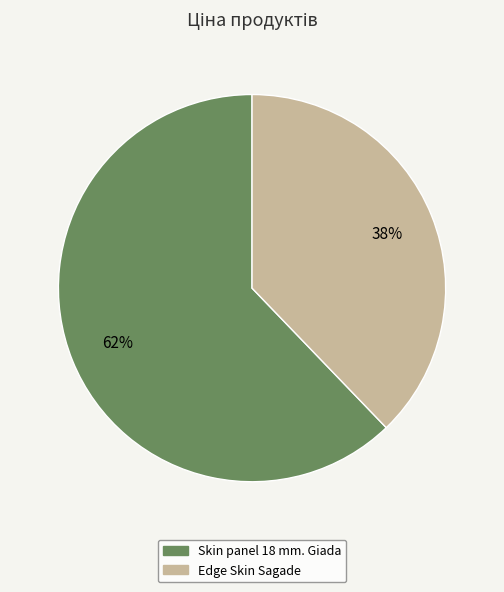

To the nearest percent, what is the combined percentage of Skin panel 18 mm. Giada and Edge Skin Sagade?

100%